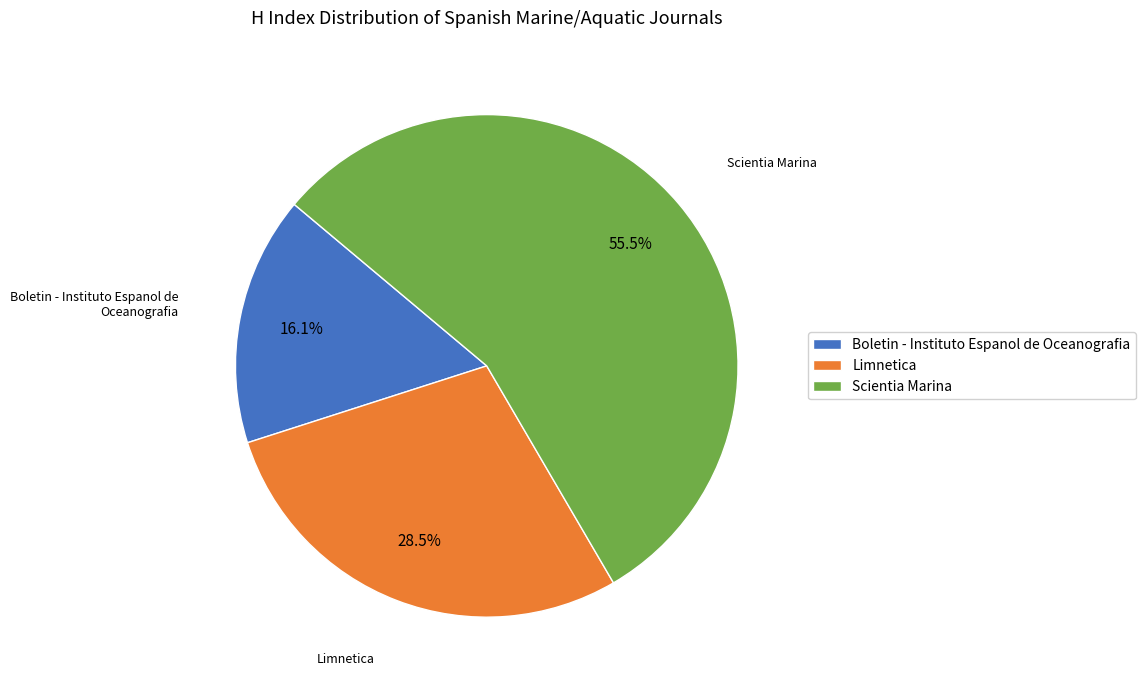

How many slices are in this pie chart?

3